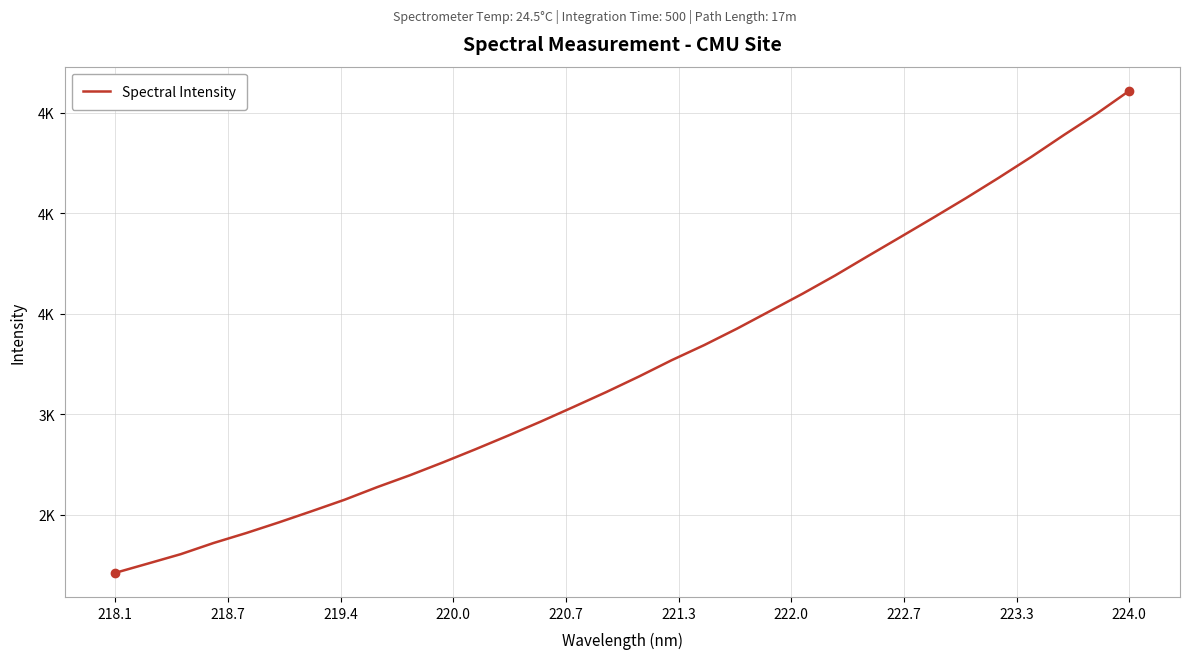

What is the label of the 8th point from the left?

222.7